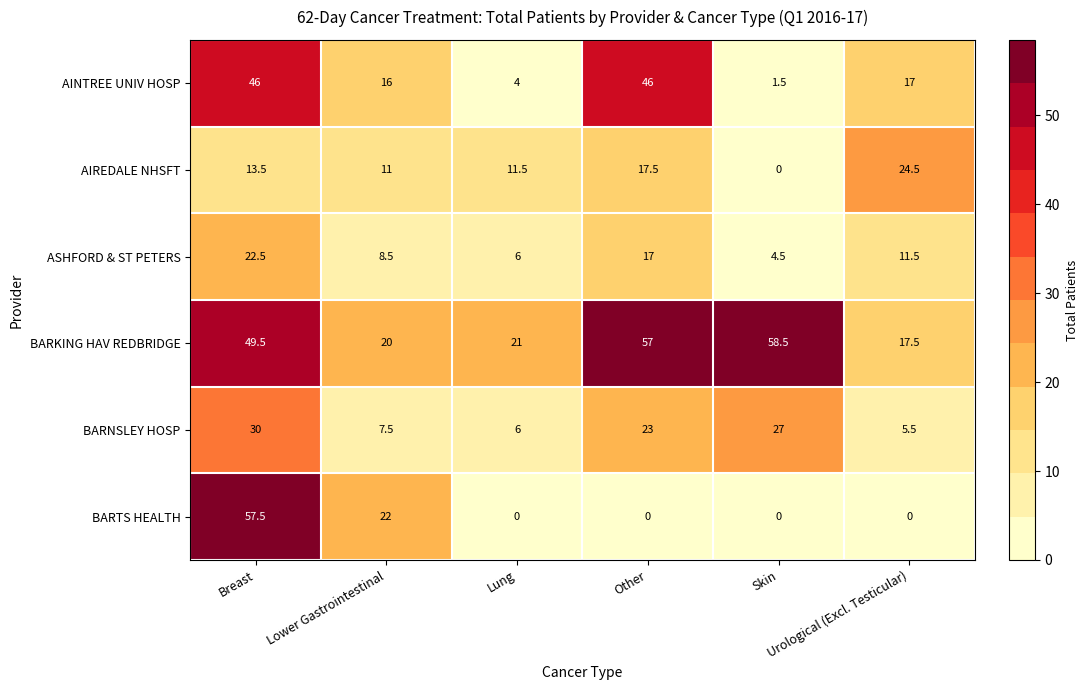

What is the difference between the maximum and second lowest values in the BARNSLEY HOSP series?

24.0